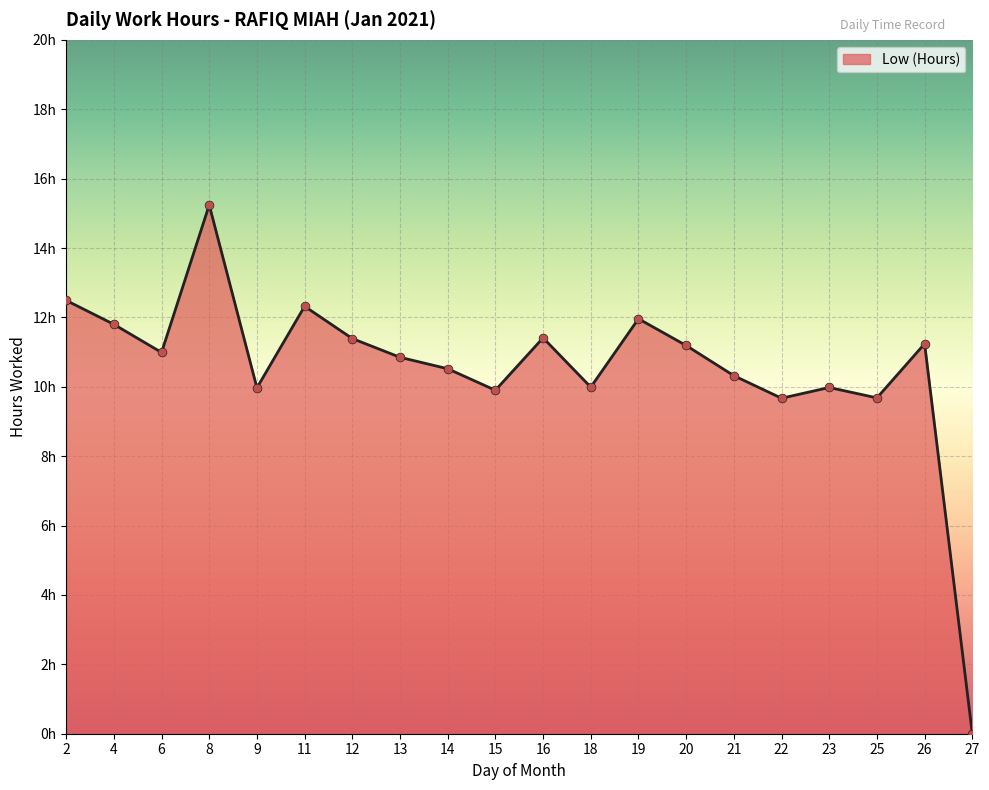

Which has a higher value, 26 or 2?

2